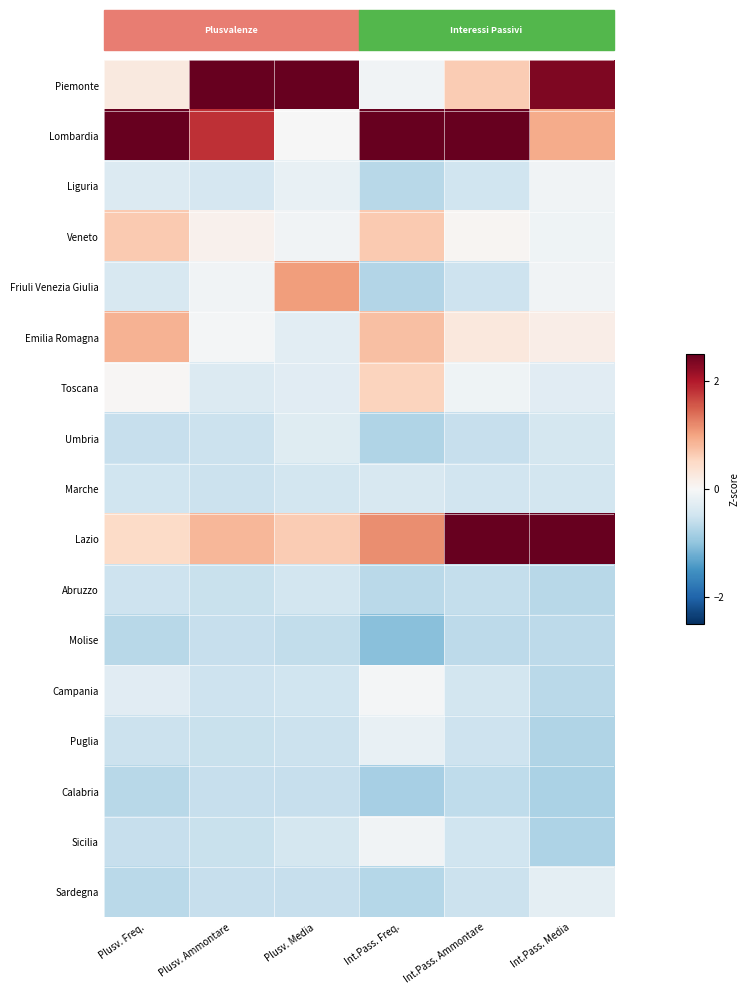

Which series has the largest range (max minus min)?

Piemonte